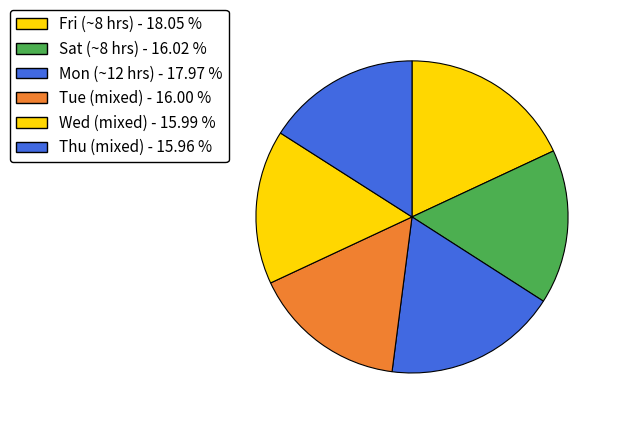

How many segments does this pie chart have?

6